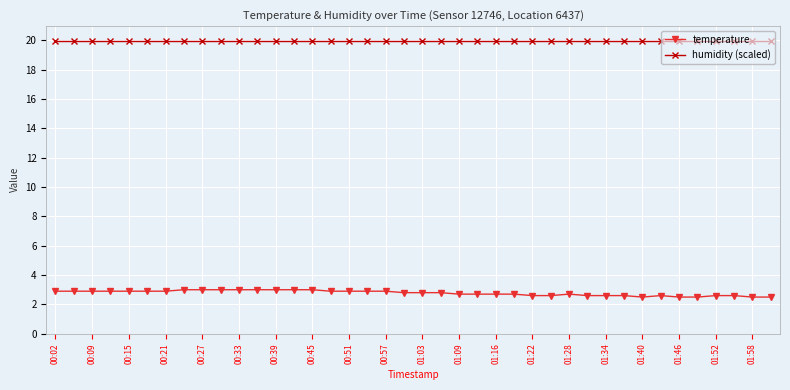

What is the smallest value displayed?

2.5